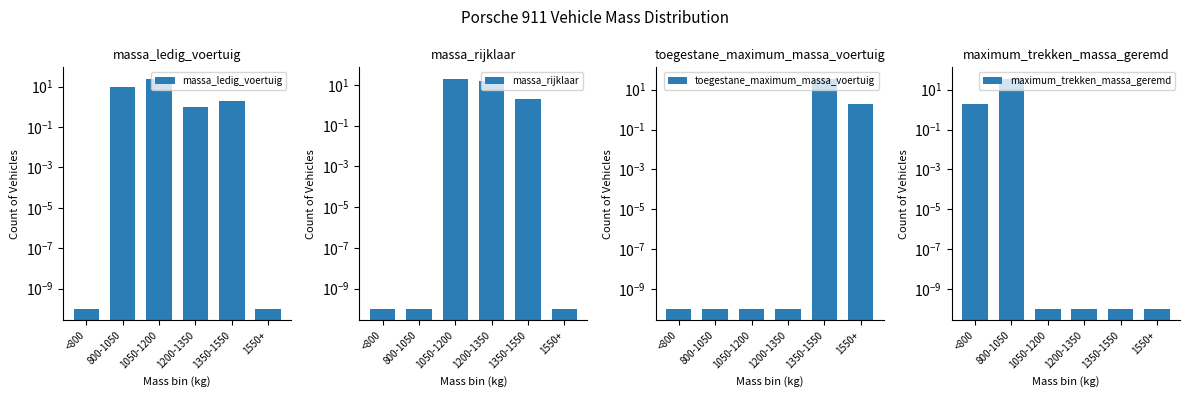

Count the number of categories in the chart.

6